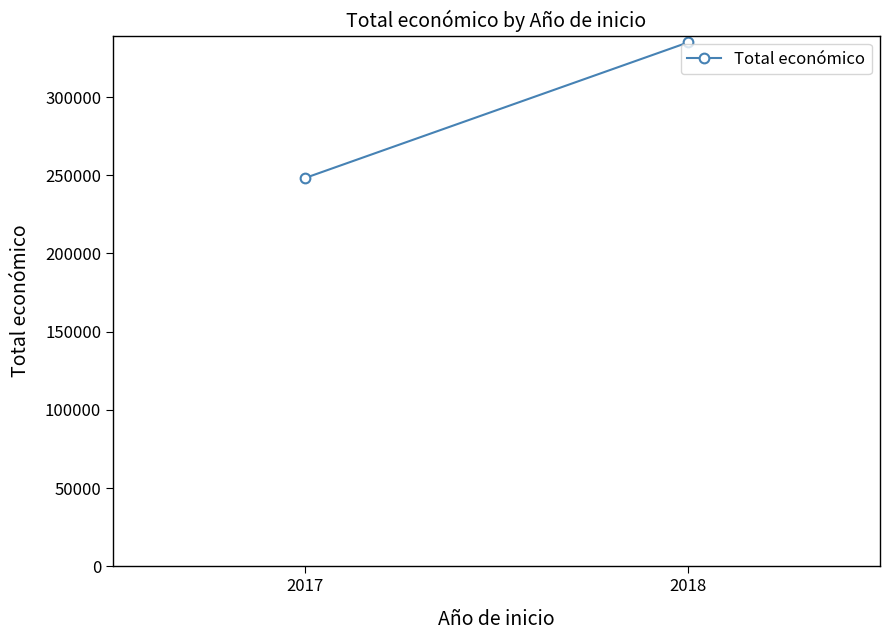

Is it true that the value at 2017 is 117860.0?

False